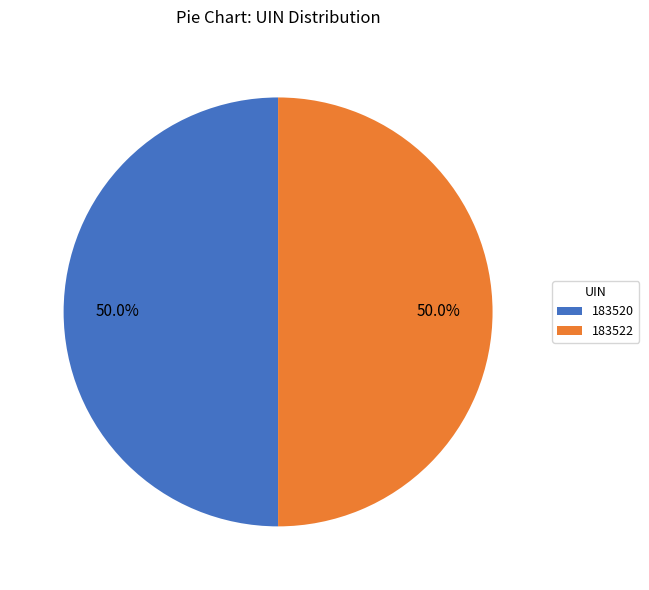

To the nearest percent, what portion does 183520 represent?

50%